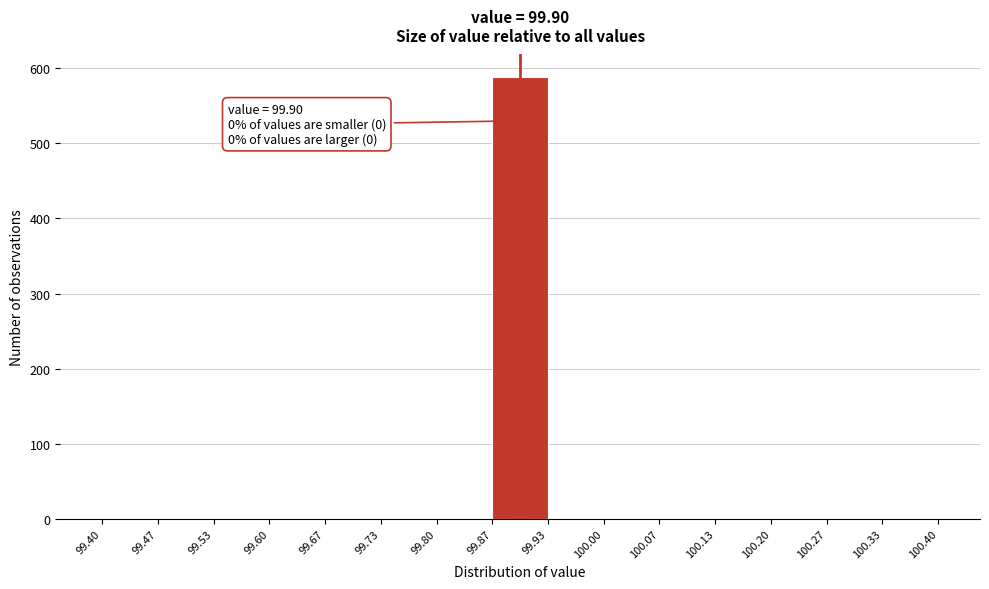

Over which range of the x-axis is the bar tallest?

99.87 to 99.93